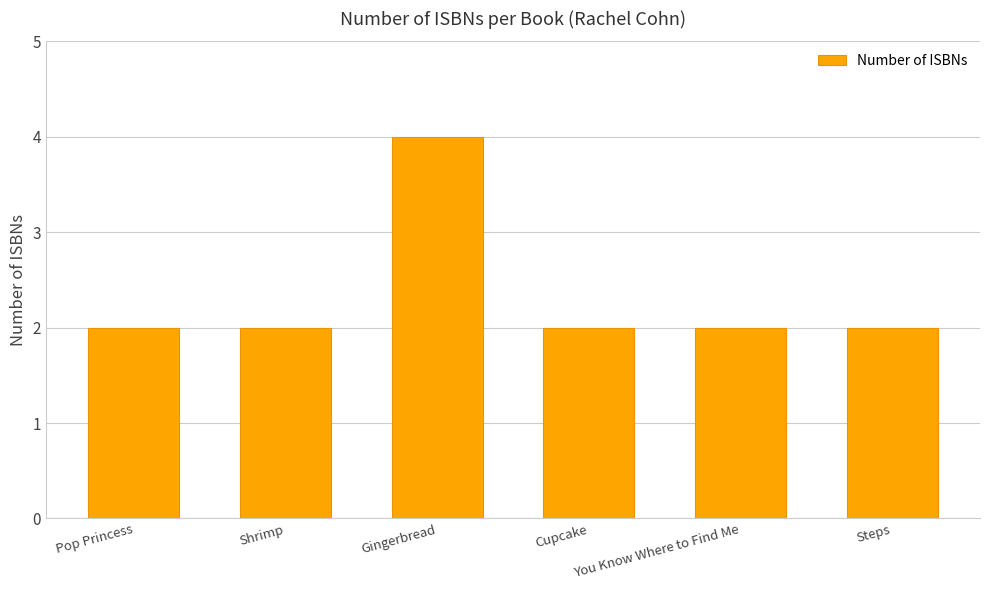

What is the maximum value shown in the chart?

4